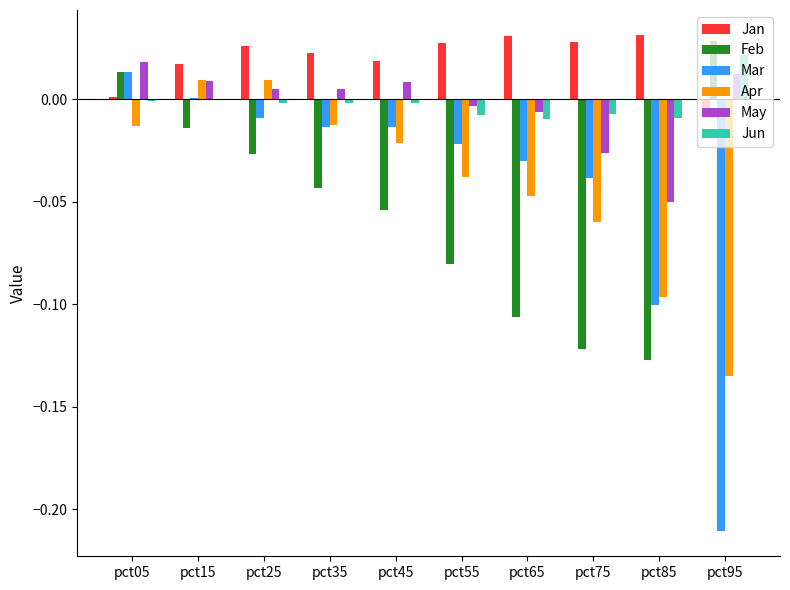

Which series changed the most between pct15 and pct75?

Feb